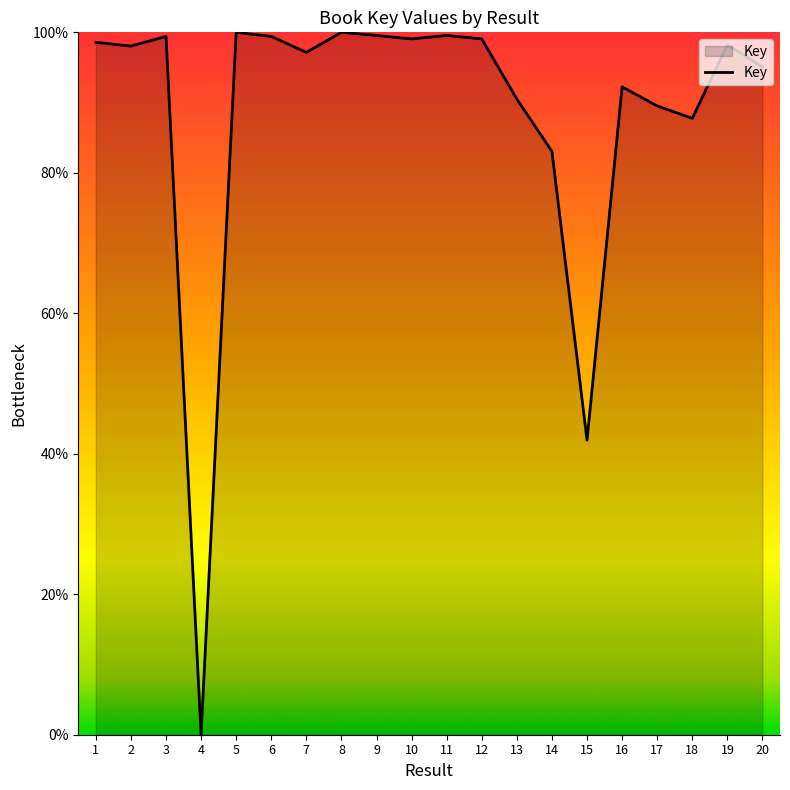

What is the average value?

88.4